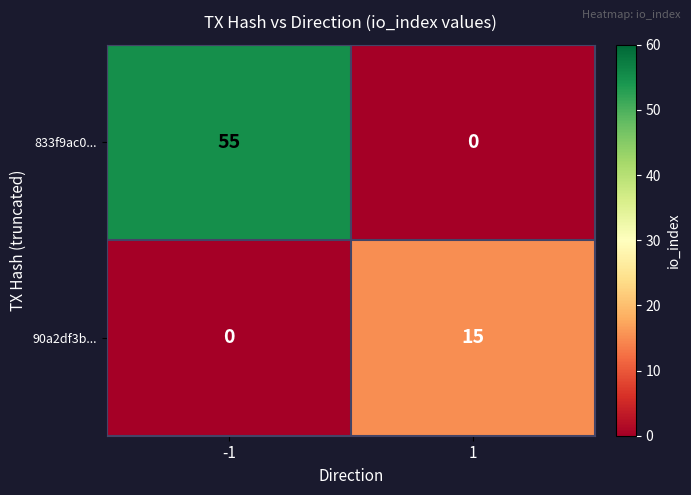

The value of 90a2df3b... at 1 is 15. True or false?

True